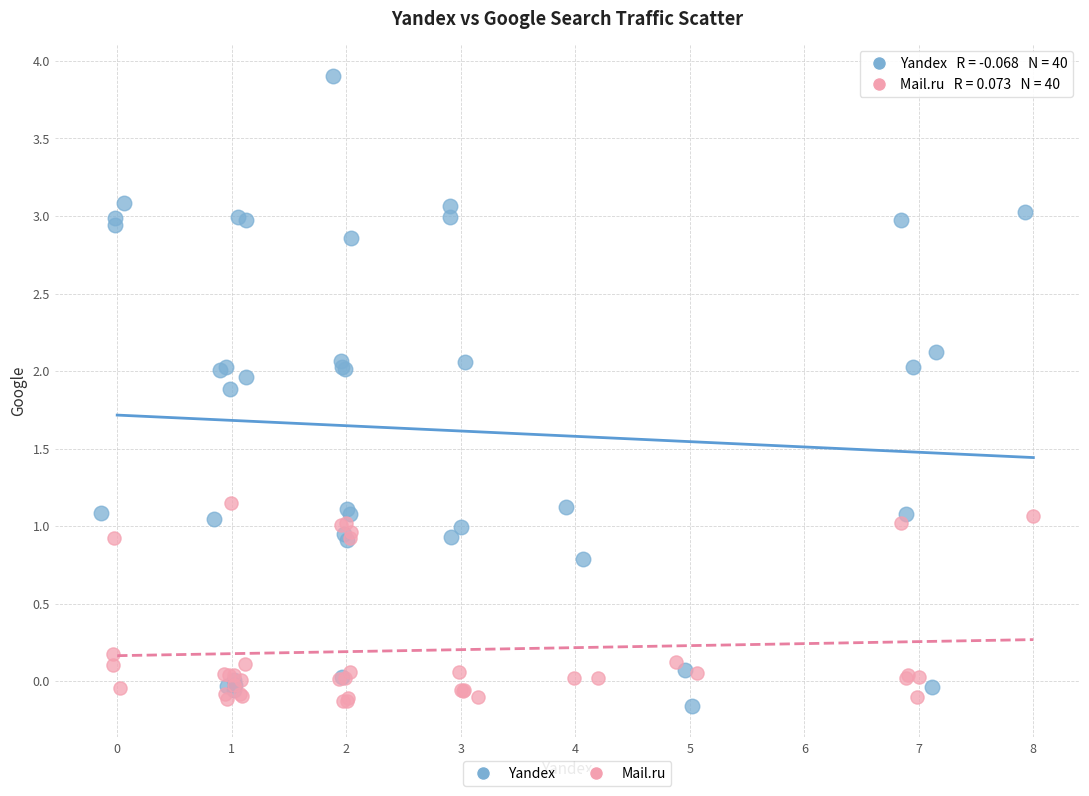

What are all the series names shown in the legend?

Yandex, Mail.ru